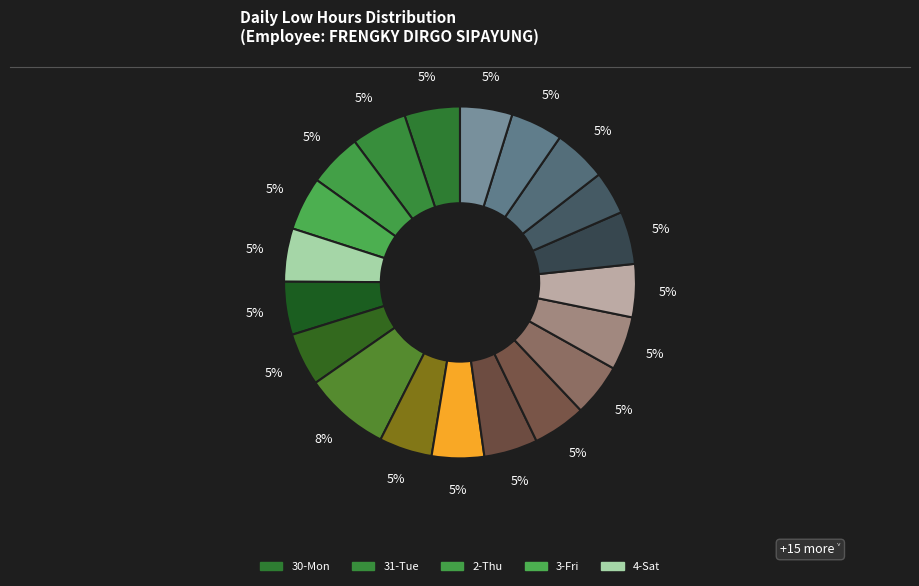

Rank the categories by value from lowest to highest.

19-Sun, 23-Thu, 10-Fri, 22-Wed, 15-Wed, 18-Sat, 7-Tue, 9-Thu, 6-Mon, 17-Fri, 14-Tue, 21-Tue, 4-Sat, 2-Thu, 3-Fri, 16-Thu, 13-Mon, 30-Mon, 31-Tue, 8-Wed